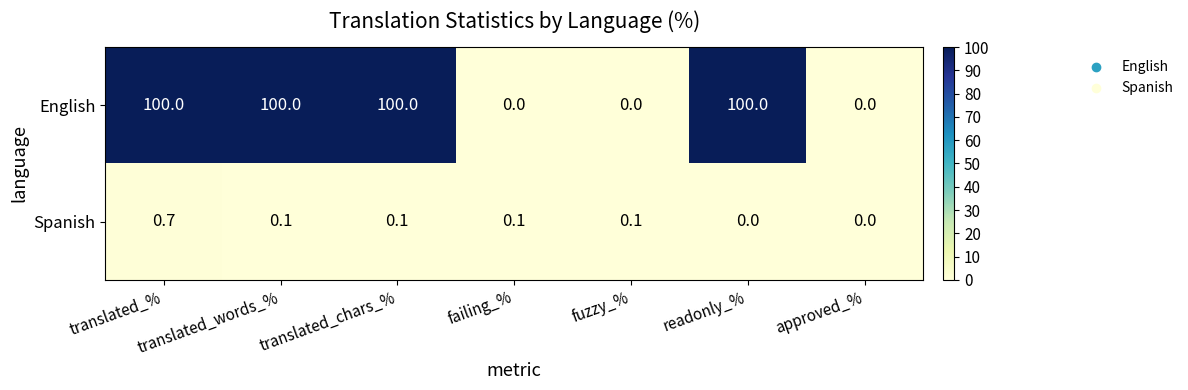

Which series has the widest spread of values?

English